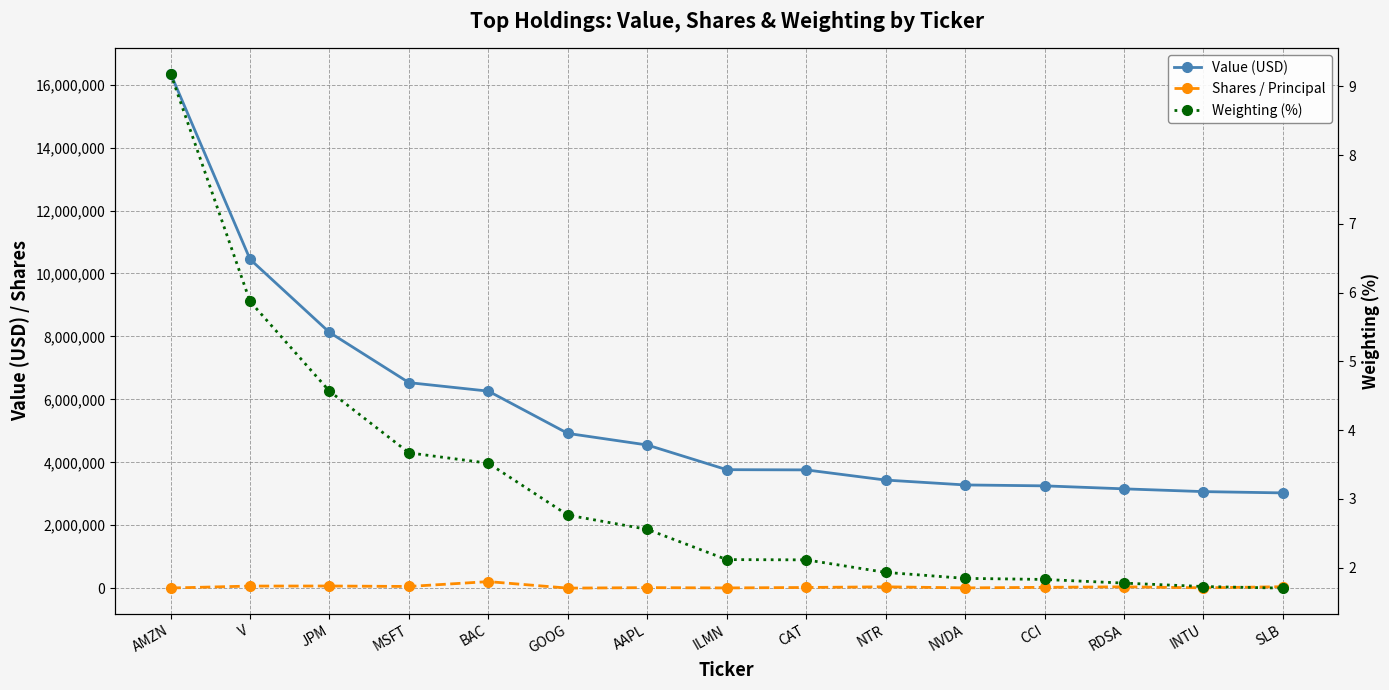

True or false: Shares / Principal and Weighting (%) intersect in this chart.

False